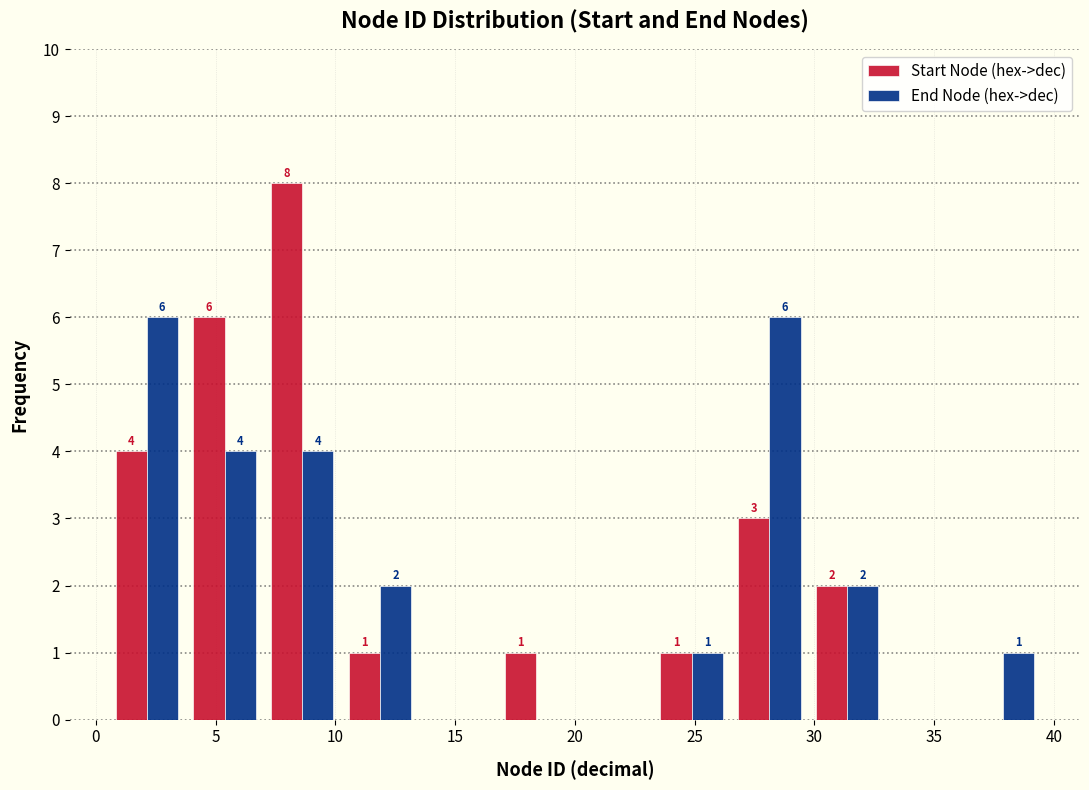

In the Start Node (hex->dec) series, which range on the x-axis has the tallest bar?

7.00 to 10.25